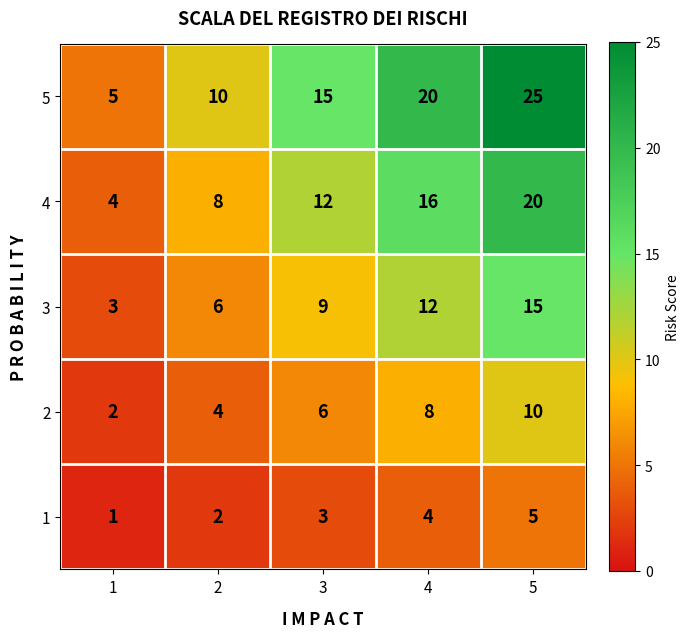

What is the difference between the second highest and second lowest values in the 4 series?

8